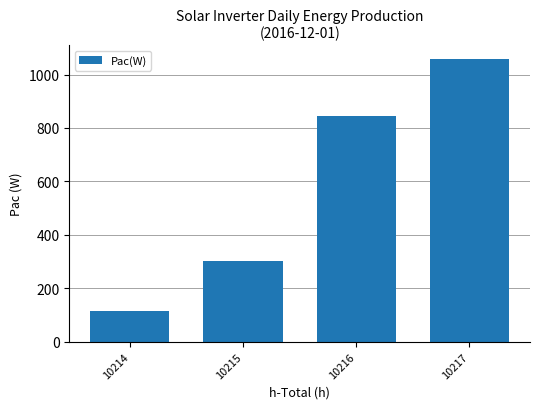

What is the change in value from 10215 to 10216?

+542.9